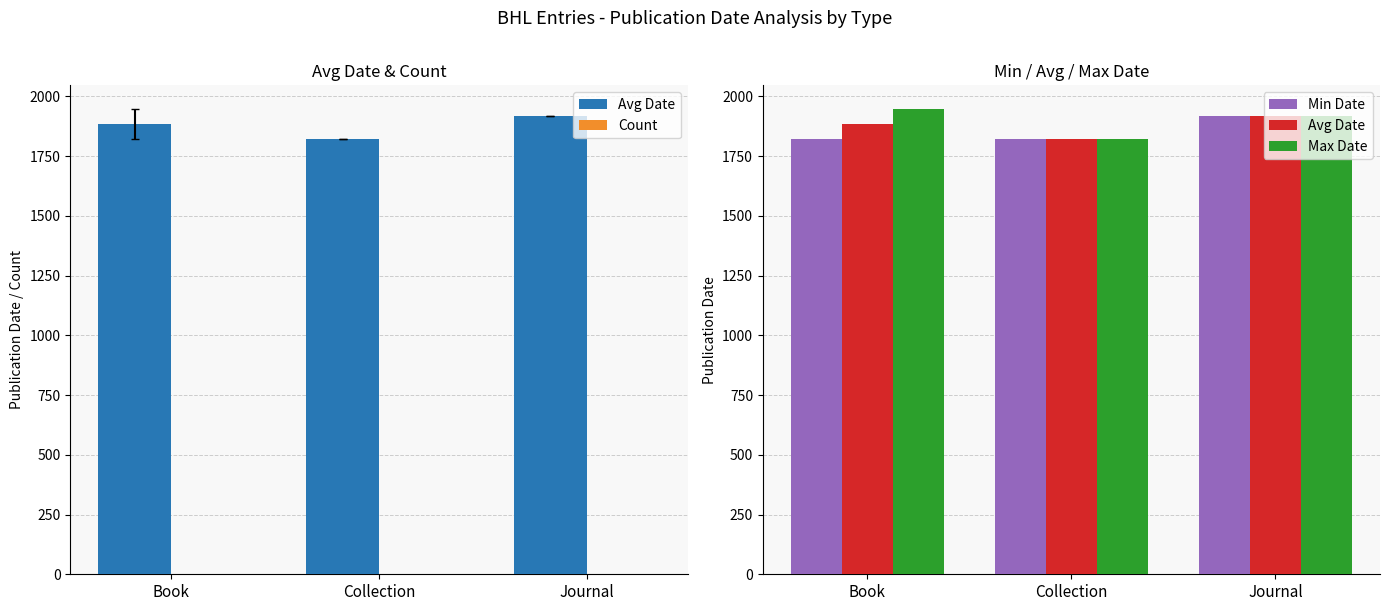

What is the label of the 1st bar from the left?

Book